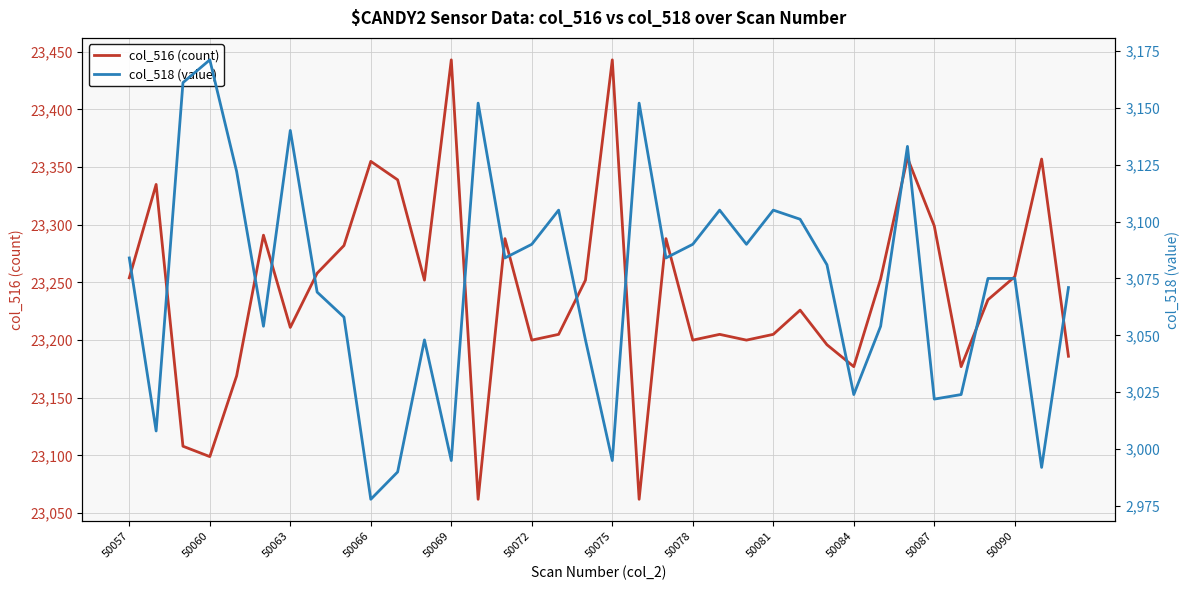

Reading right to left, transcribe all the data shown in this chart.

col_516 (count): 23186	23357	23255	23235	23177	23299	23358	23253	23177	23196	23226	23205	23200	23205	23200	23288	23062	23443	23252	23205	23200	23288	23062	23443	23252	23339	23355	23282	23258	23211	23291	23169	23099	23108	23335	23254
col_518 (value): 3071	2992	3075	3075	3024	3022	3133	3054	3024	3081	3101	3105	3090	3105	3090	3084	3152	2995	3048	3105	3090	3084	3152	2995	3048	2990	2978	3058	3069	3140	3054	3122	3171	3161	3008	3084